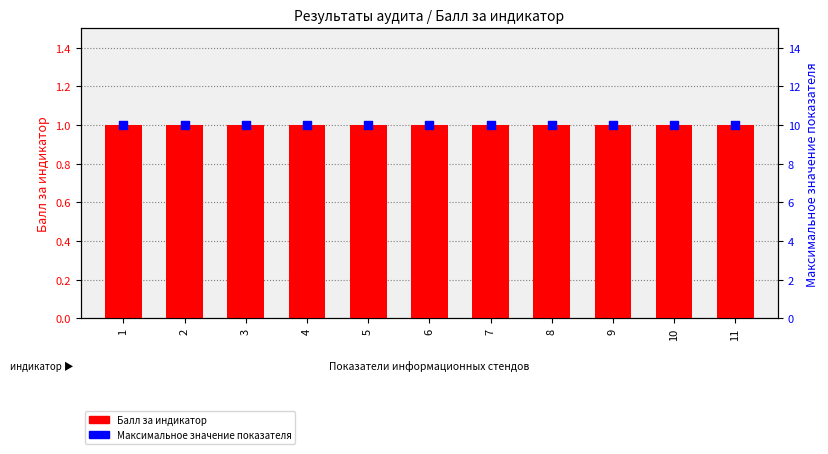

What is the total value across all series at 8?

11